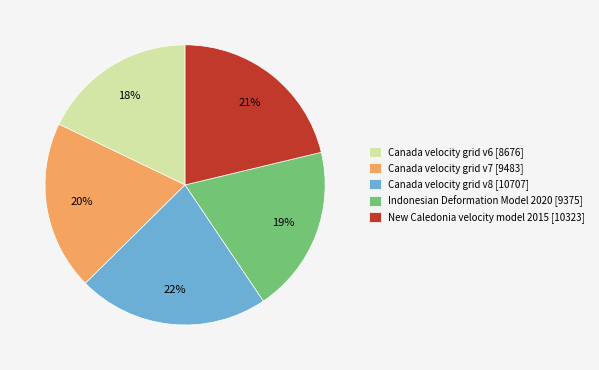

Do Canada velocity grid v6 [8676] and Canada velocity grid v7 [9483] together represent more than half of the pie?

No